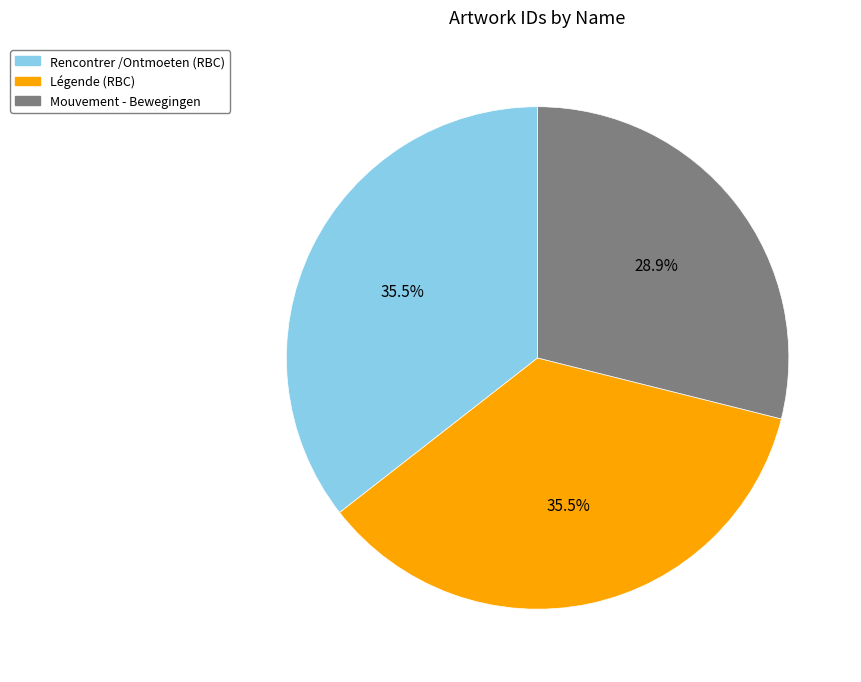

What percentage is NOT represented by Légende (RBC)?

64.5%